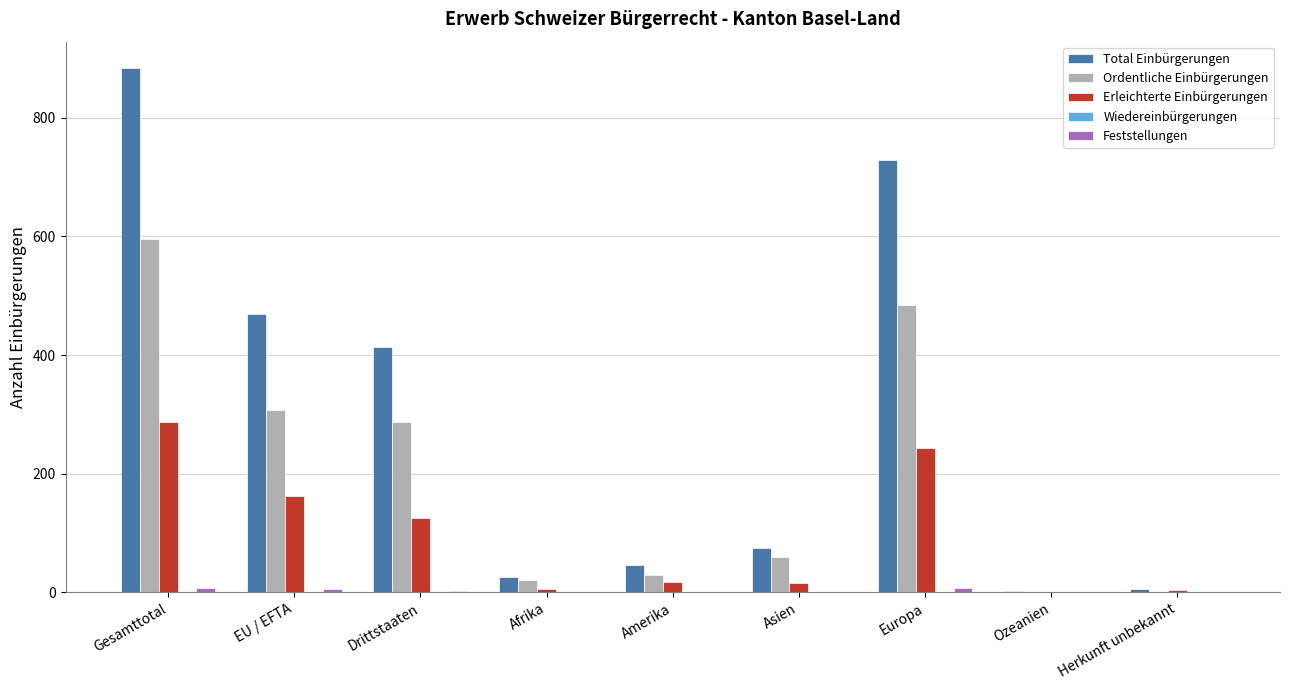

True or false: Ordentliche Einbürgerungen has a value of 929 at Gesamttotal.

False